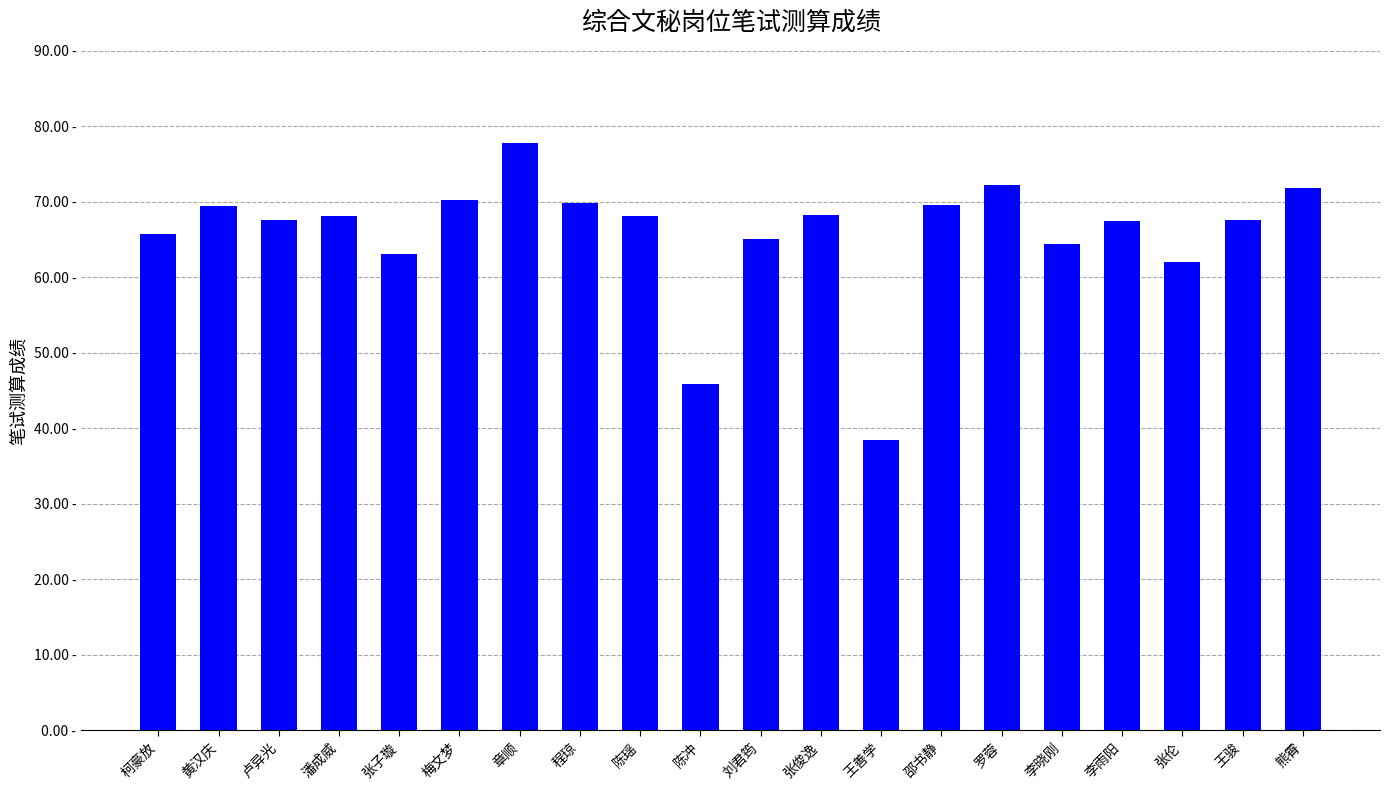

What is the smallest value displayed?

38.5